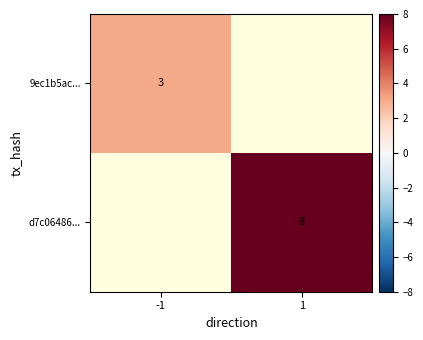

The 9ec1b5ac... series shows 2.0 at -1. True or false?

False